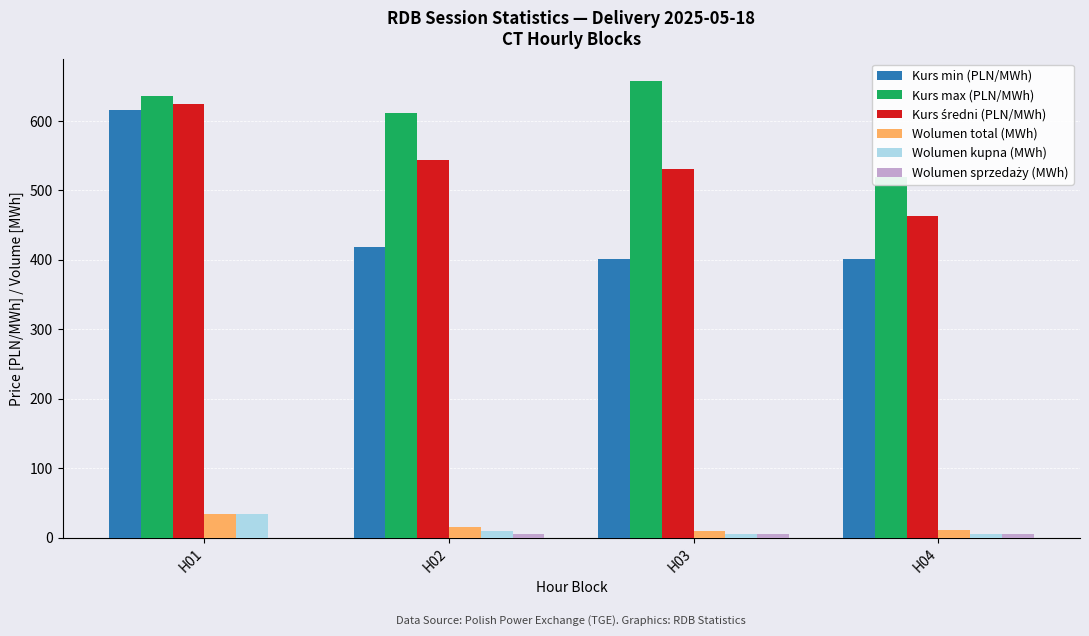

Reading right to left, list all the values displayed in this chart.

Kurs min (PLN/MWh): H04=400.6	H03=401.9	H02=418.0	H01=615.9
Kurs max (PLN/MWh): H04=518.9	H03=657.0	H02=611.8	H01=635.8
Kurs średni (PLN/MWh): H04=463.1	H03=531.2	H02=543.1	H01=624.8
Wolumen total (MWh): H04=10.5	H03=10.0	H02=15.7	H01=33.7
Wolumen kupna (MWh): H04=5.5	H03=5.0	H02=10.0	H01=33.7
Wolumen sprzedaży (MWh): H04=5.0	H03=5.0	H02=5.7	H01=0.0